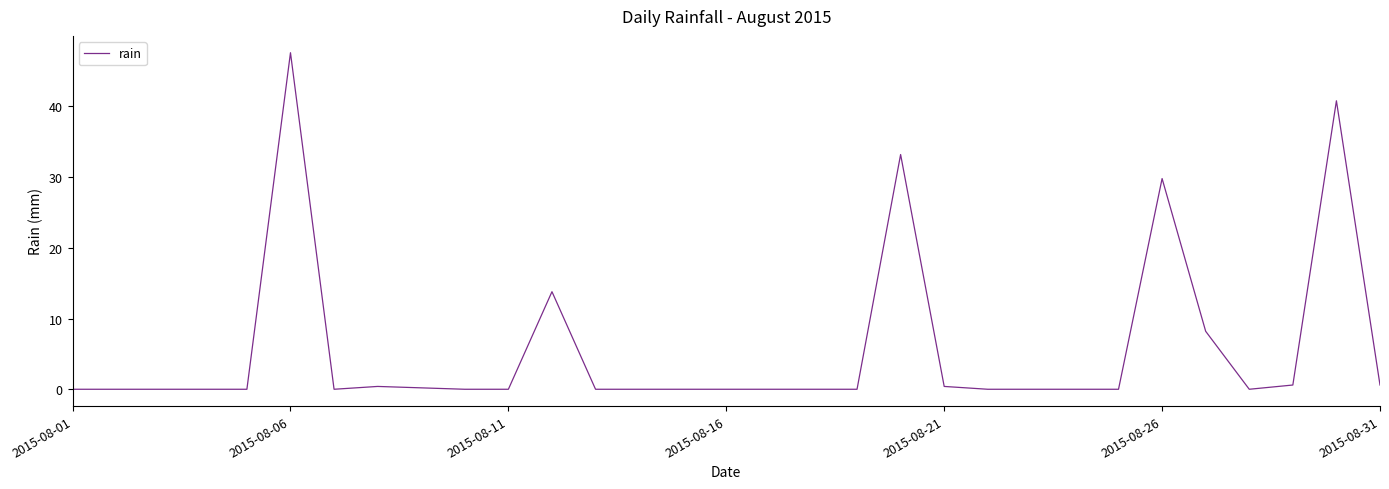

What is the greatest value displayed?

47.6